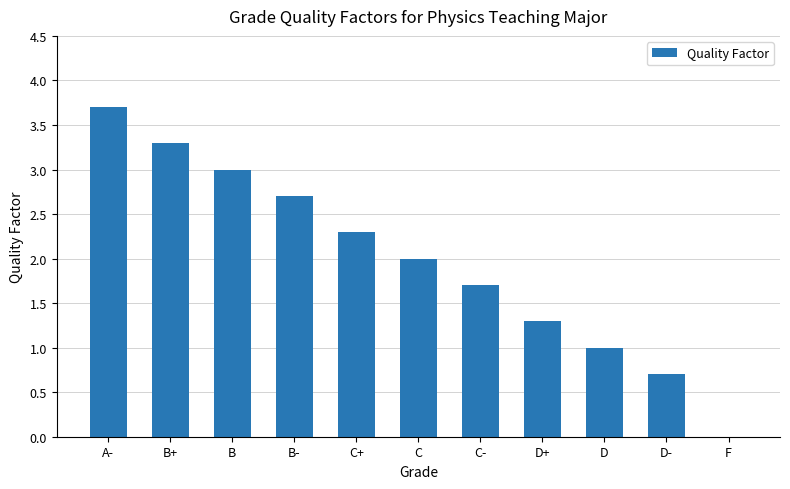

Between D and B+, which is larger?

B+